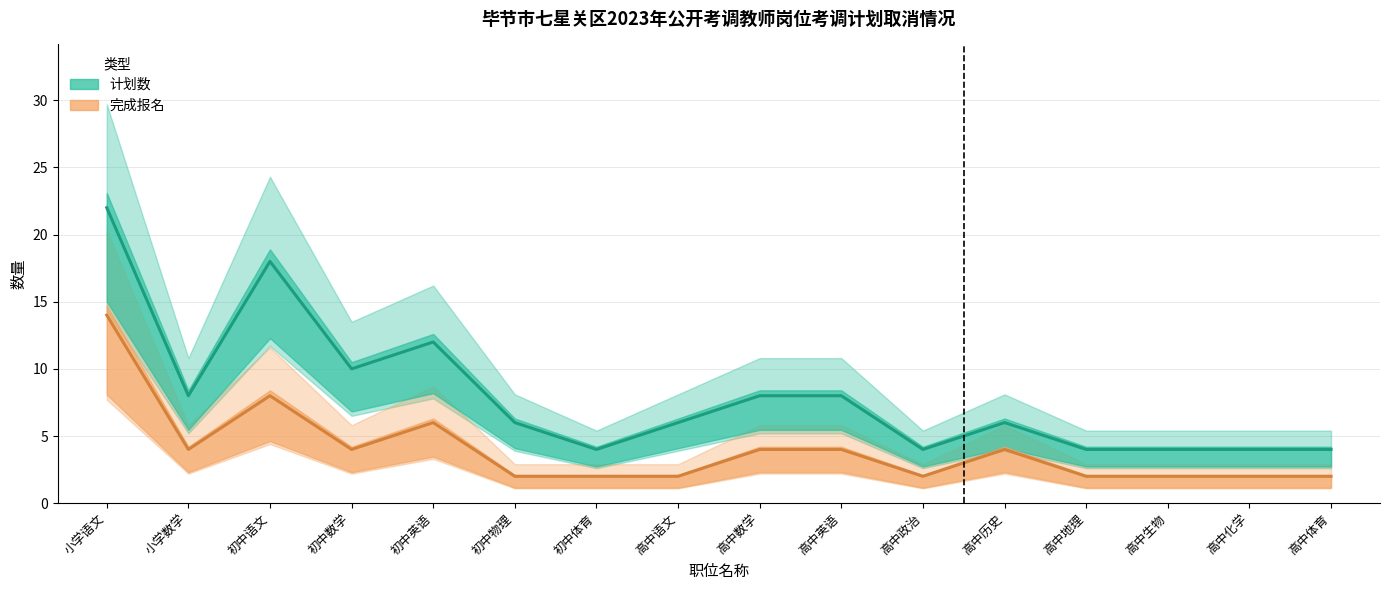

Which category has the highest value in the 完成报名 series?

小学语文